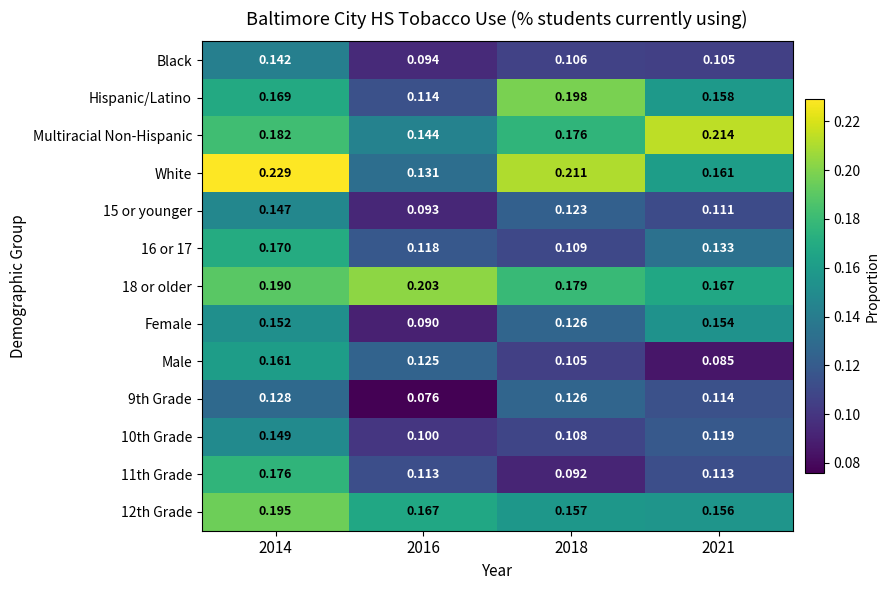

Which series changed the most between 2016 and 2021?

Multiracial Non-Hispanic